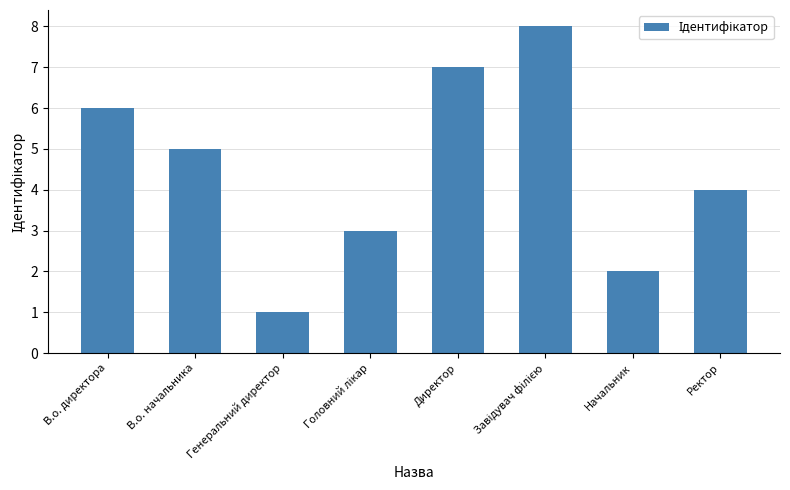

Between Начальник and В.о. директора, which is larger?

В.о. директора